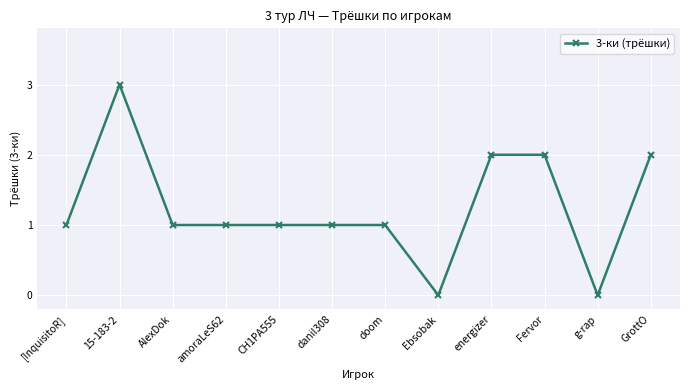

Reading right to left, what are all the values shown in this chart?

2	0	2	2	0	1	1	1	1	1	3	1